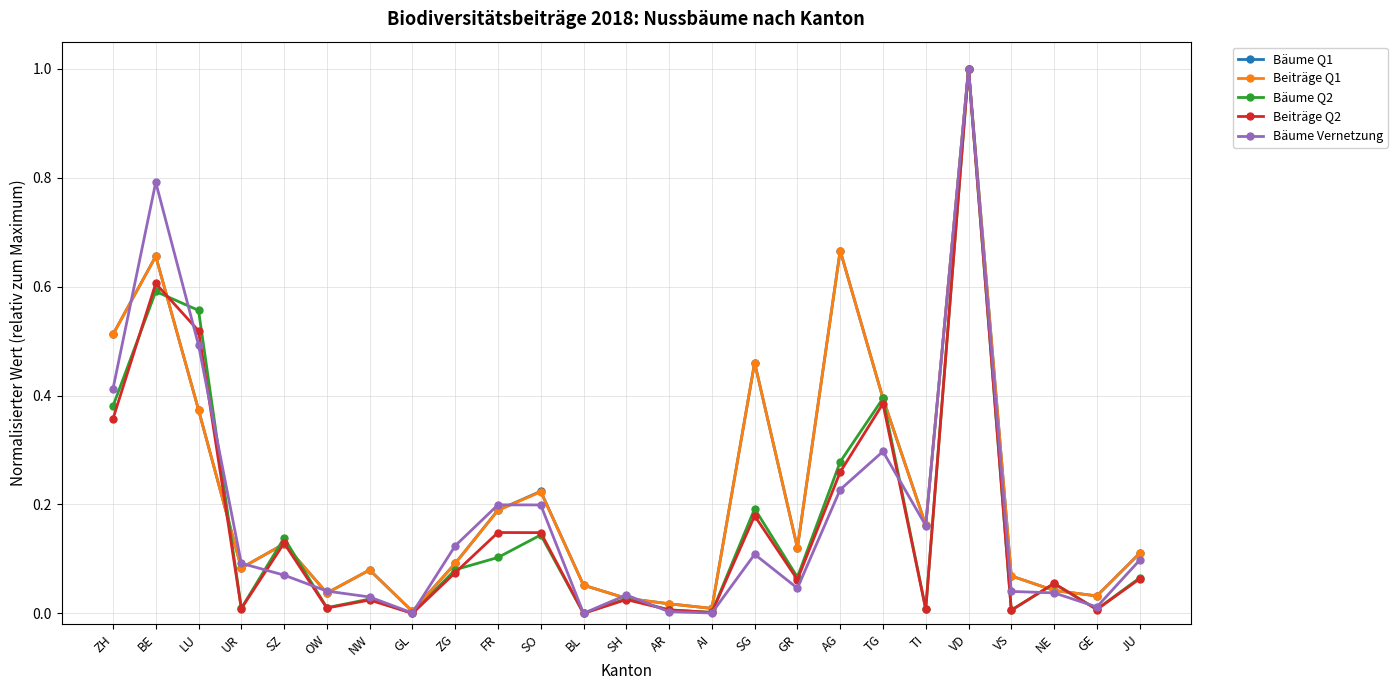

The Bäume Q2 series shows 0.3 at LU. True or false?

False